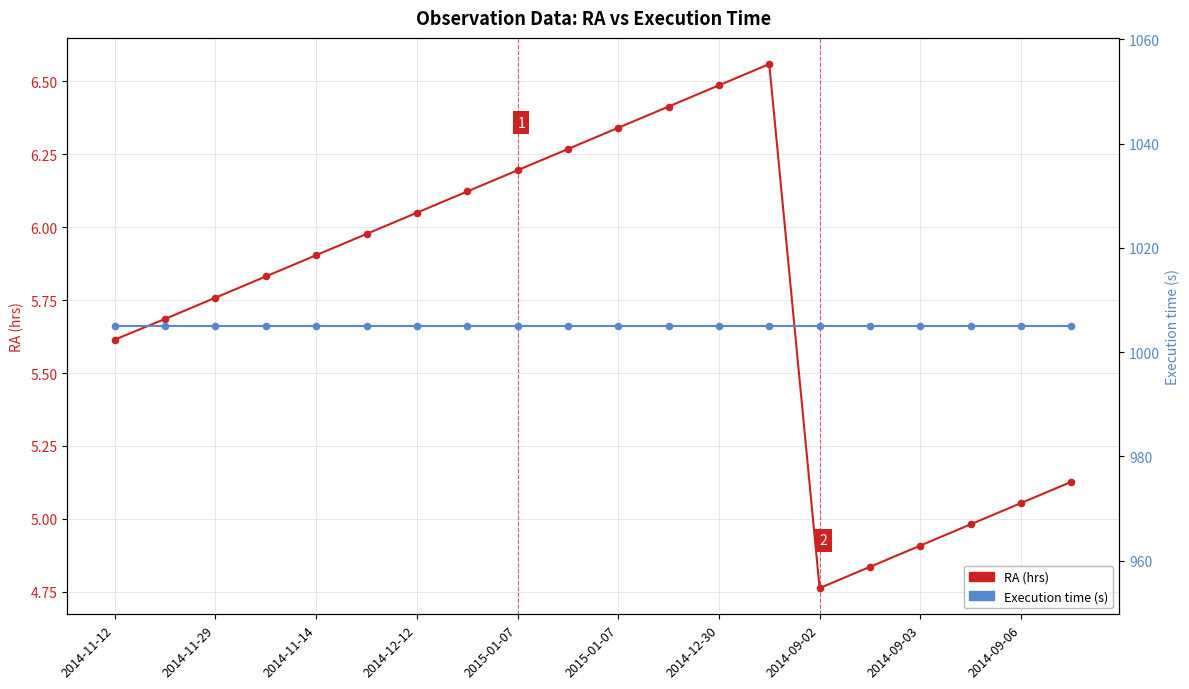

Is the value of RA (hrs) at 2015-01-07 greater than the value of Execution time (s) at 2014-11-14?

No